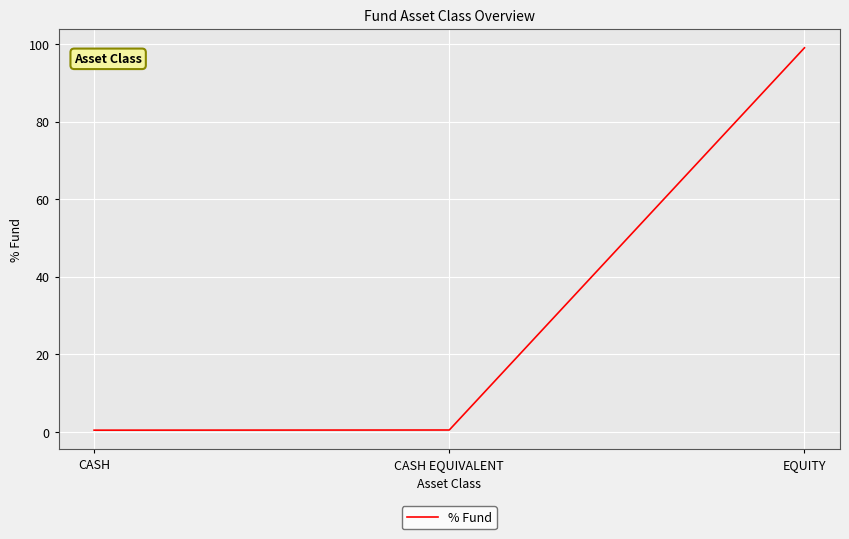

What is the greatest value displayed?

99.1